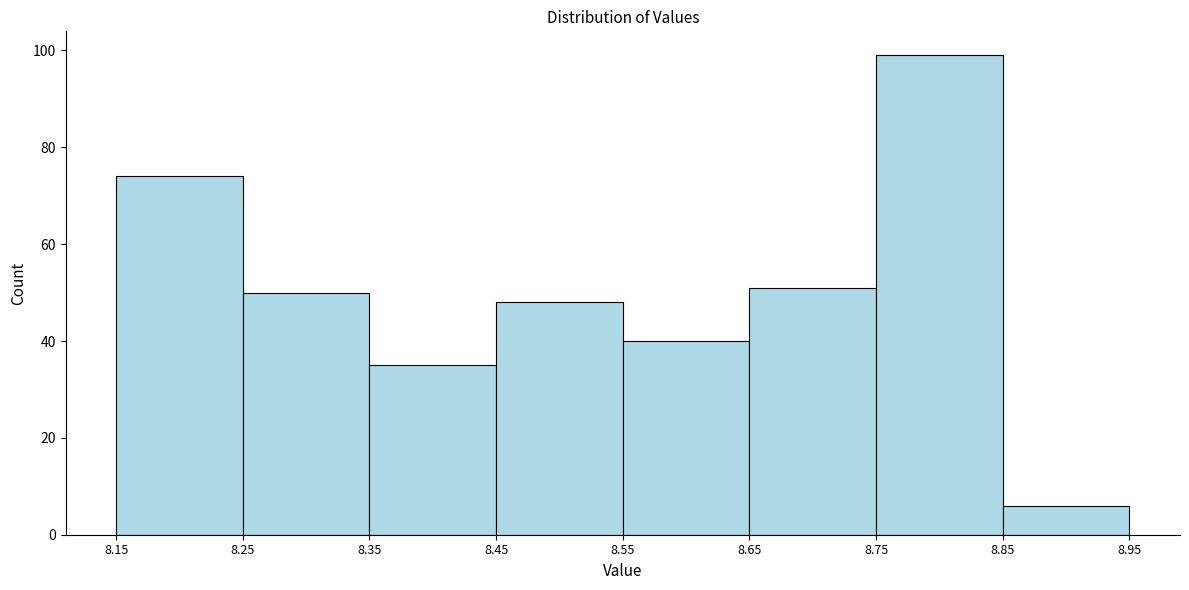

Over which range of the x-axis is the bar tallest?

8.75 to 8.85